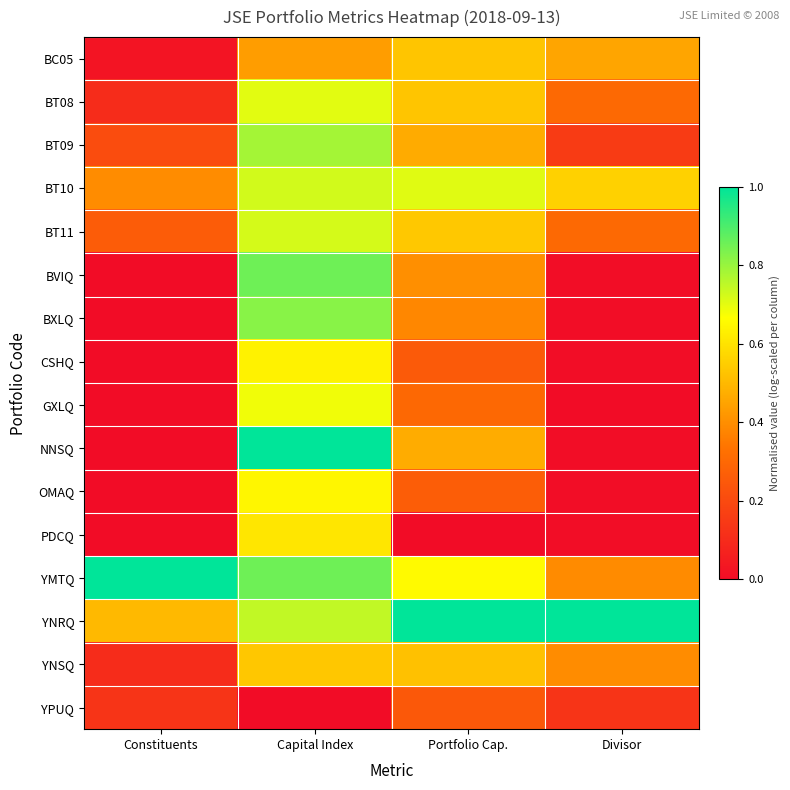

At Divisor, list the series in order from largest to smallest.

YNRQ, BT10, BC05, YNSQ, YMTQ, BT11, BT08, BT09, YPUQ, BVIQ, BXLQ, CSHQ, NNSQ, PDCQ, OMAQ, GXLQ